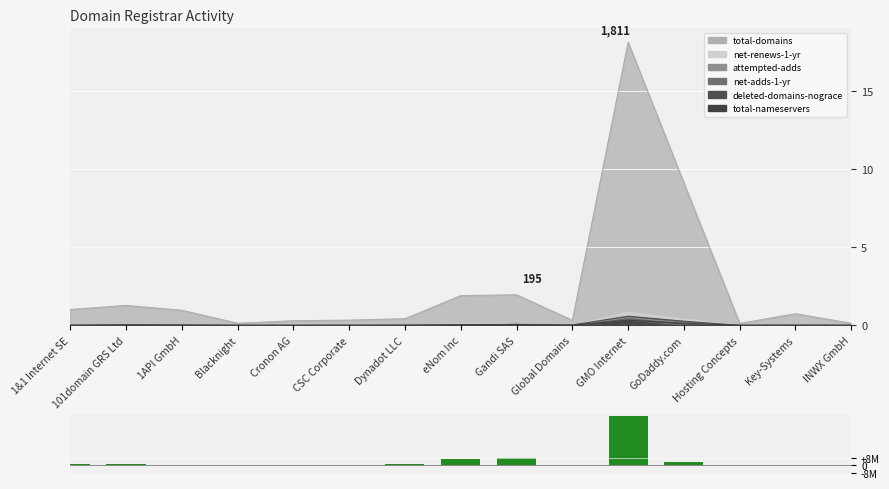

Is it true that the value at INWX GmbH is 0?

True